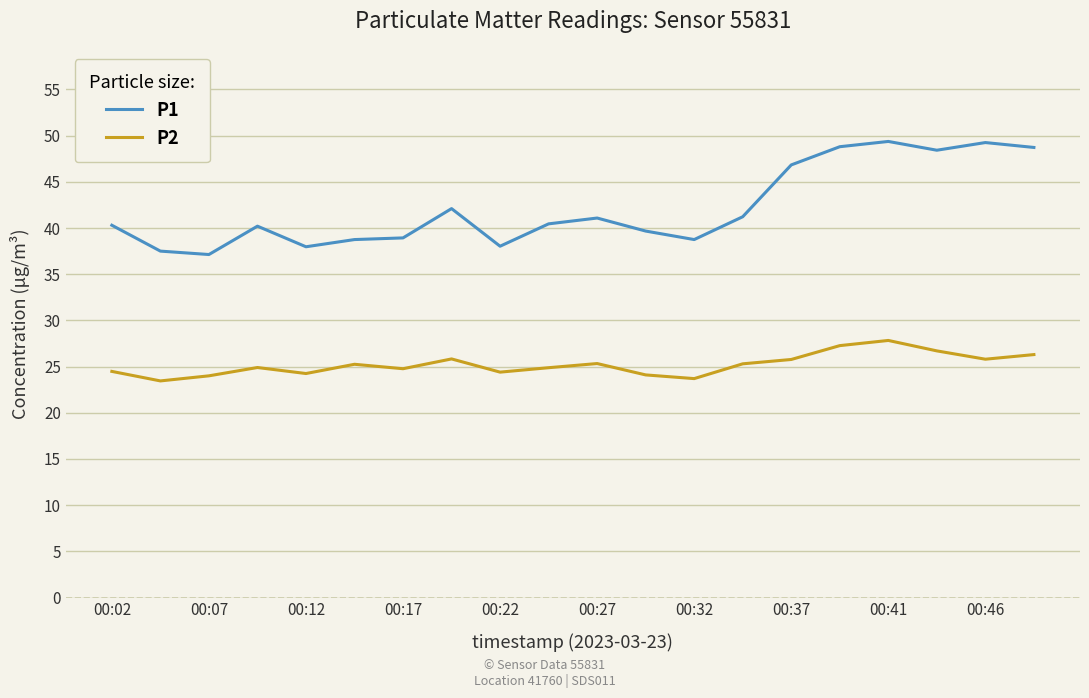

Is this an area chart (filled region under the line)?

No